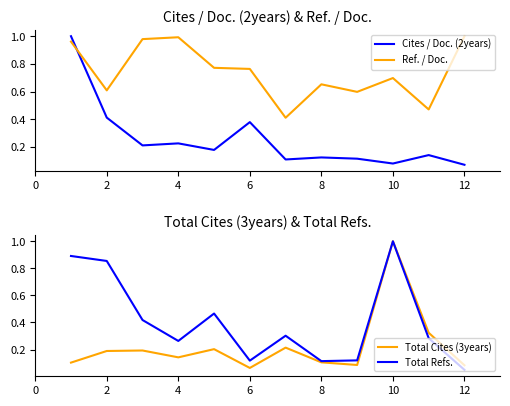

What are all the series names shown in the legend?

Cites / Doc. (2years), Ref. / Doc., Total Cites (3years), Total Refs.